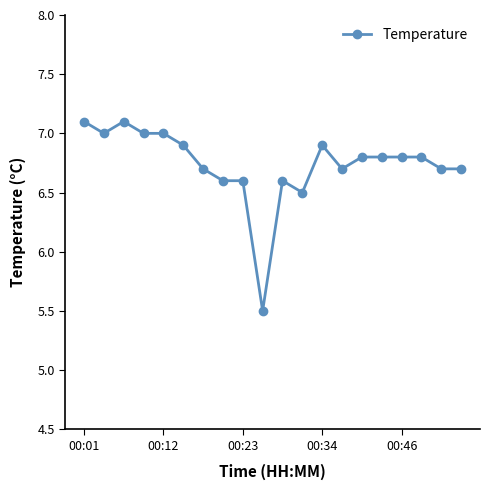

What is the average value?

6.7